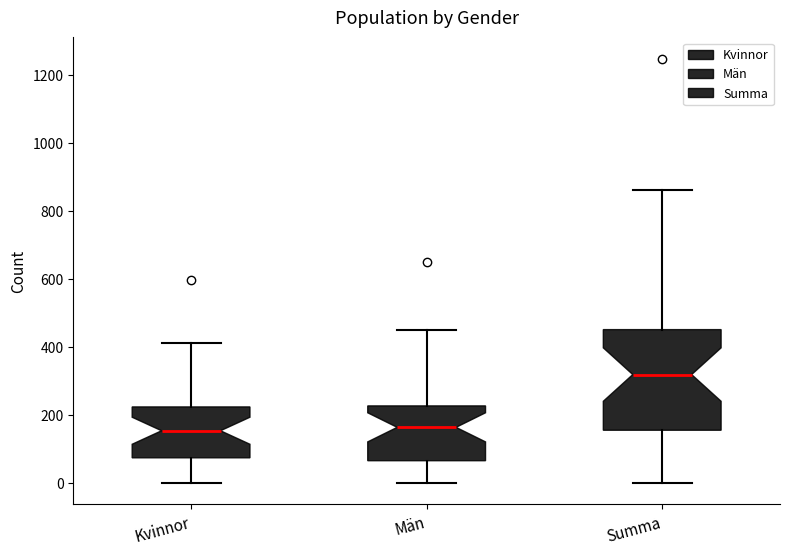

Reading left to right, read every box against the y-axis: the position of its median line, the range the box covers, and the ends of its whiskers. The values are not printed on the chart, so give them approximately, as read against the axis.

Kvinnor: median 160, box 80 to 220, whiskers 0 to 420
Män: median 160, box 60 to 220, whiskers 0 to 460
Summa: median 320, box 160 to 460, whiskers 0 to 860